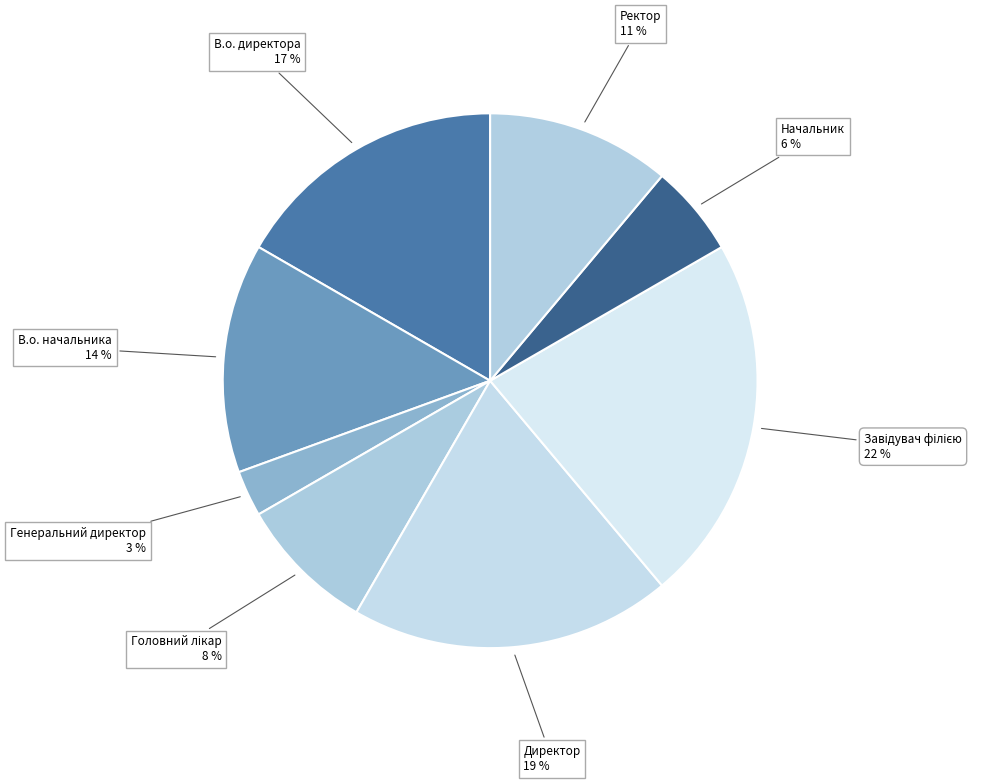

What percentage is the В.о. директора slice, to the nearest percent?

17%